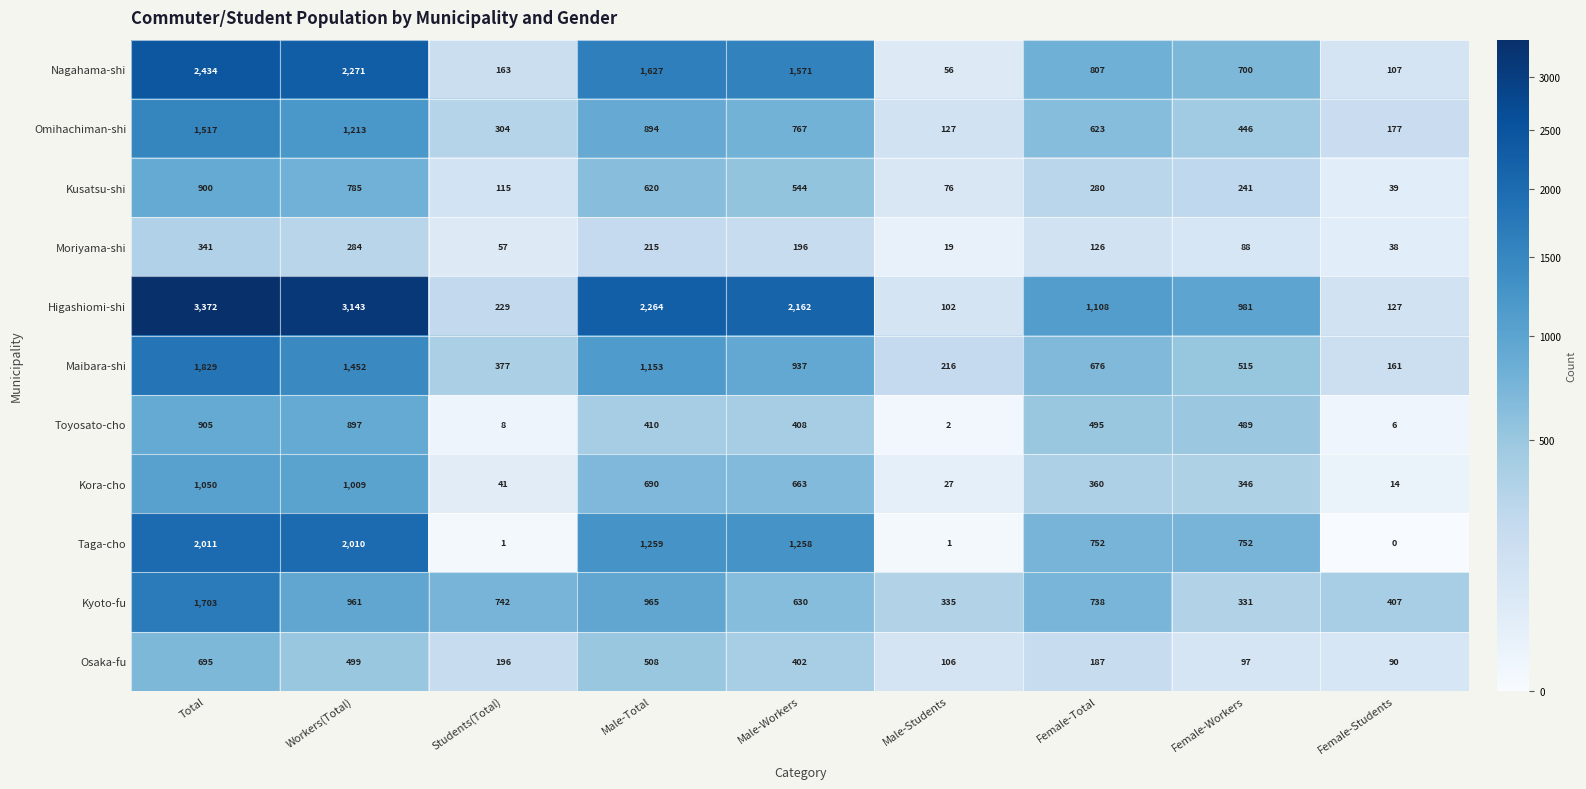

True or false: Nagahama-shi has a value of 700 at Female-Workers.

True